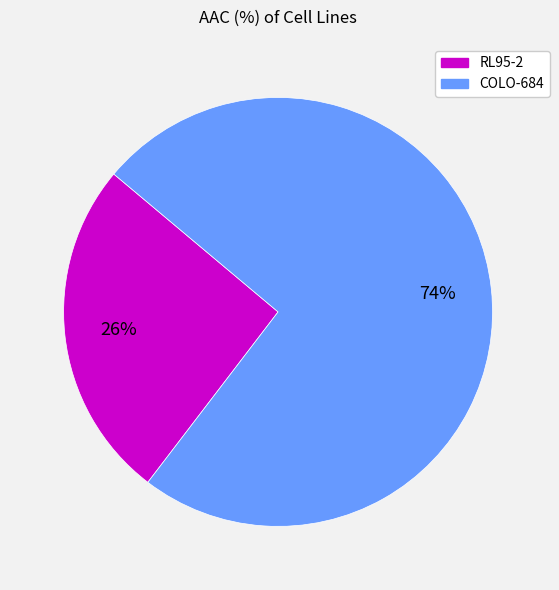

To the nearest percent, what is the average slice percentage?

50%